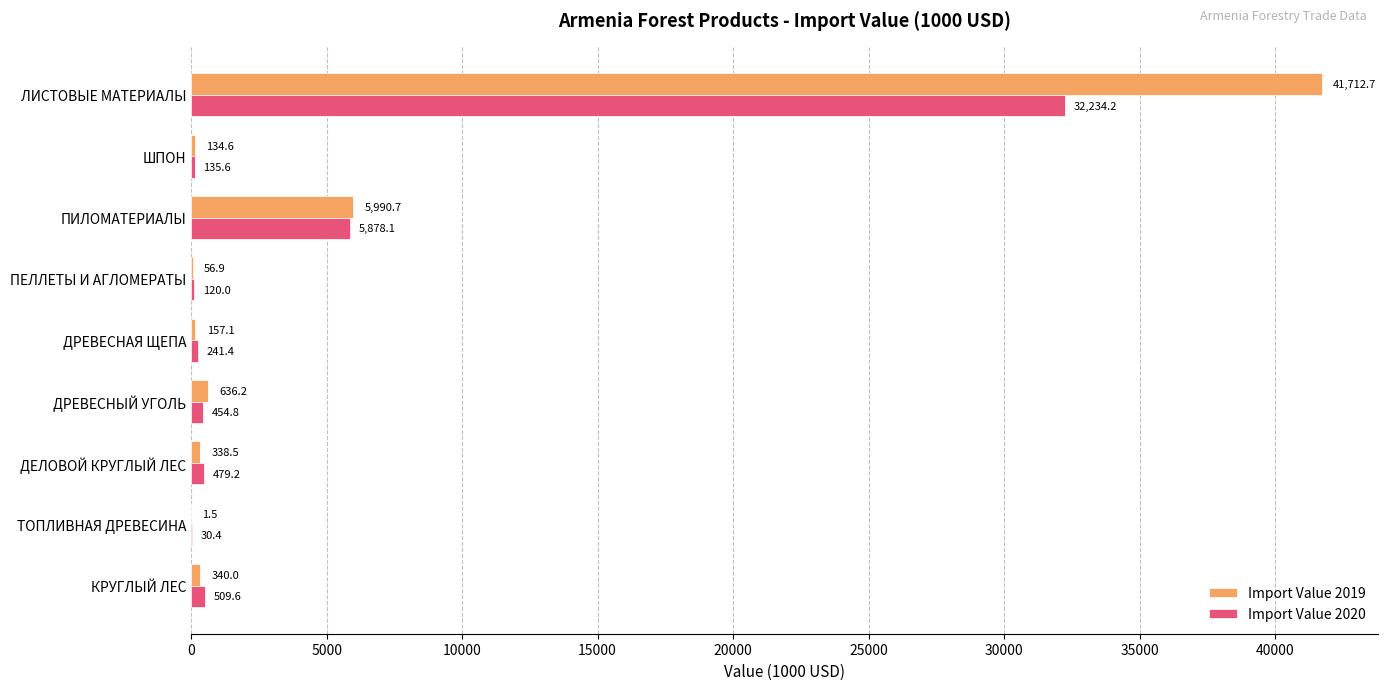

How many values in the Import Value 2020 series exceed 454?

5